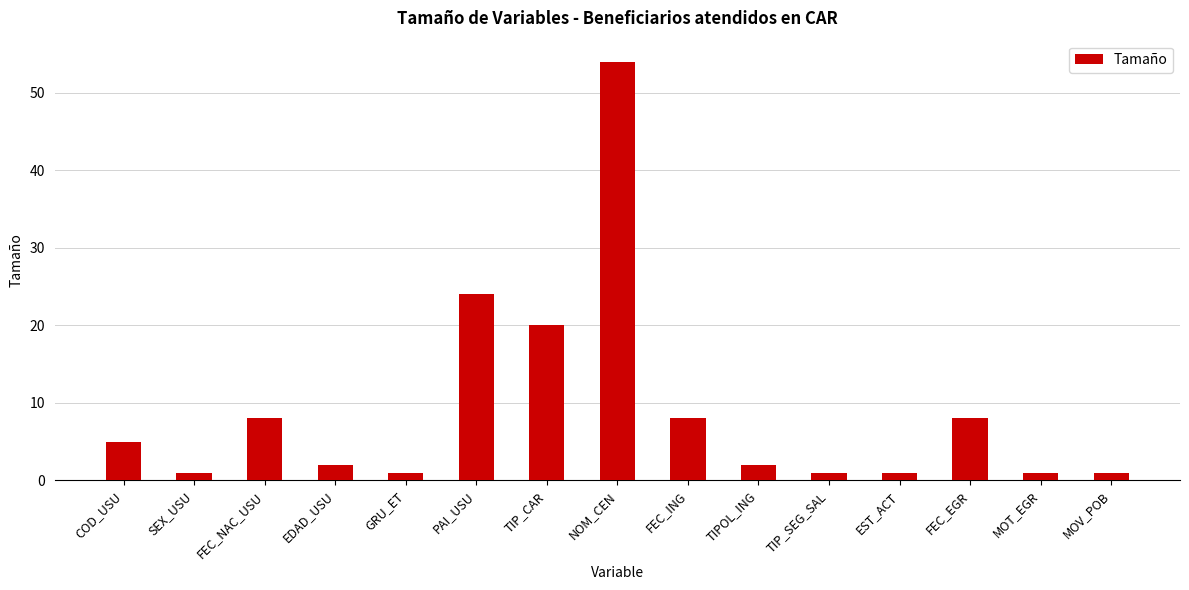

What is the sum of all values?

137